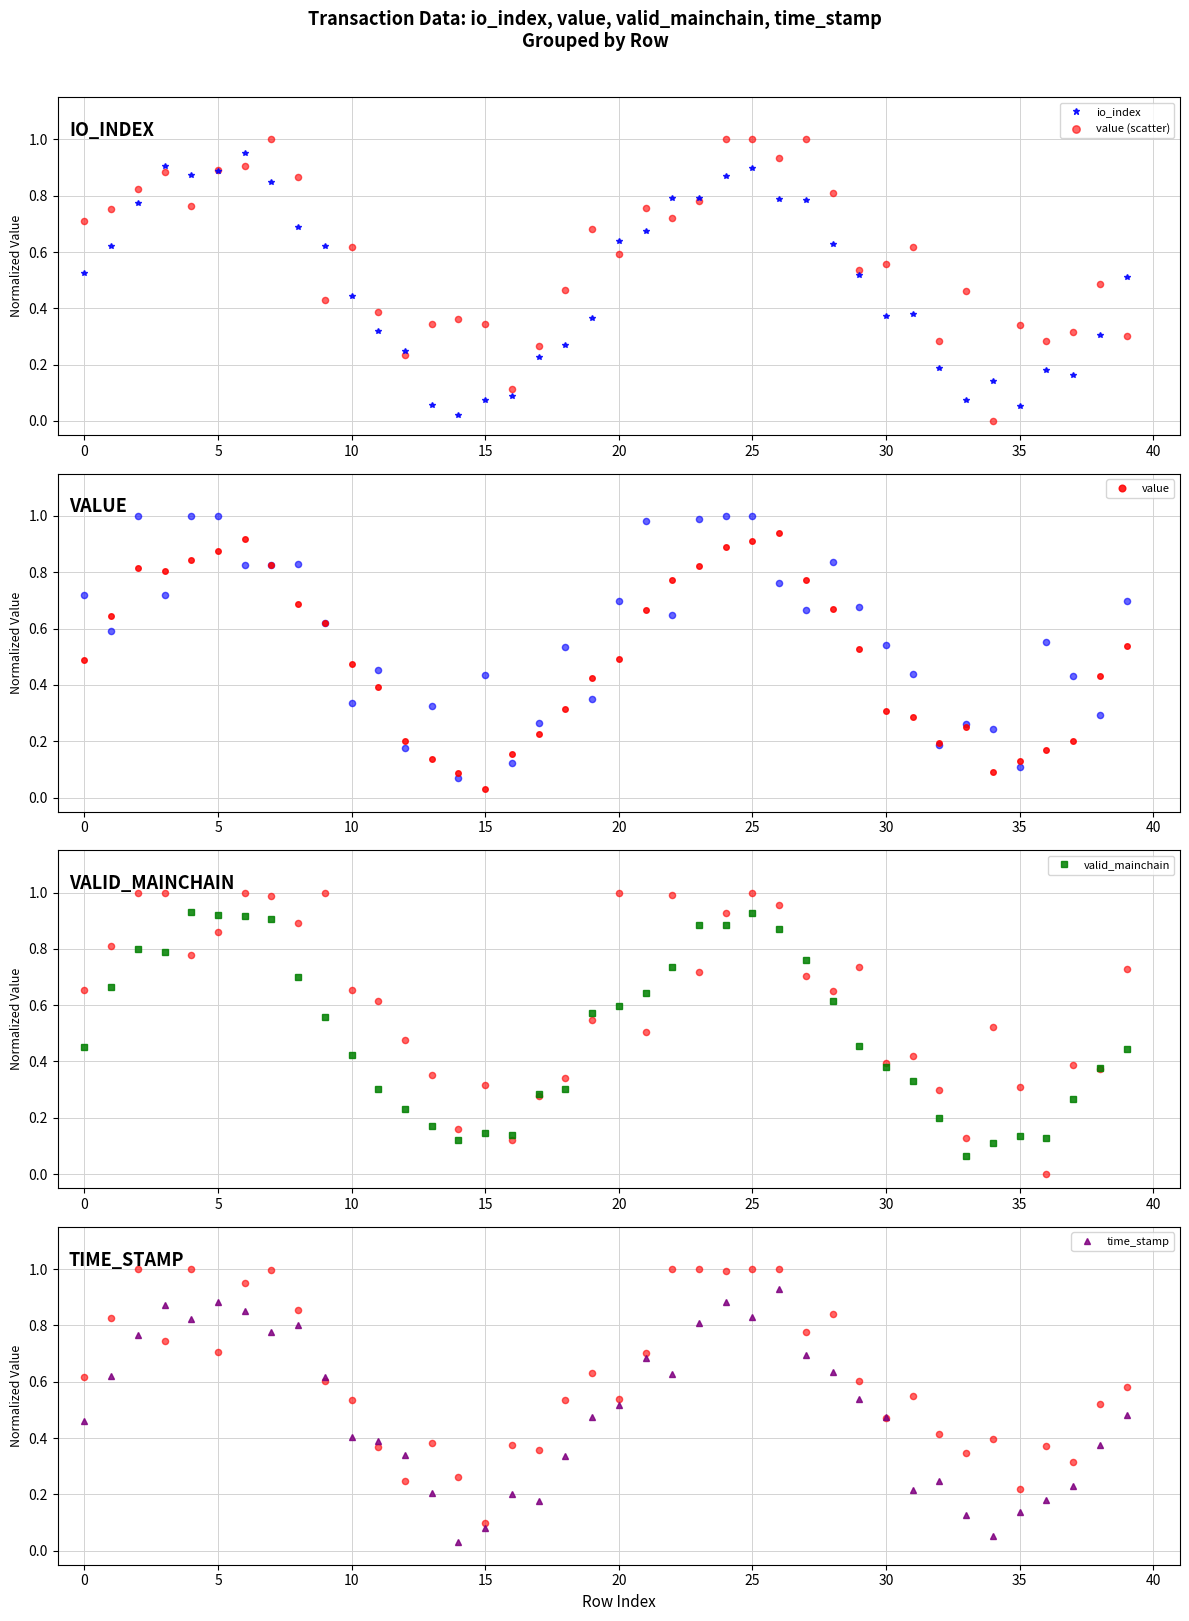

What are all the series names shown in the legend?

io_index, value (scatter), value, valid_mainchain, time_stamp